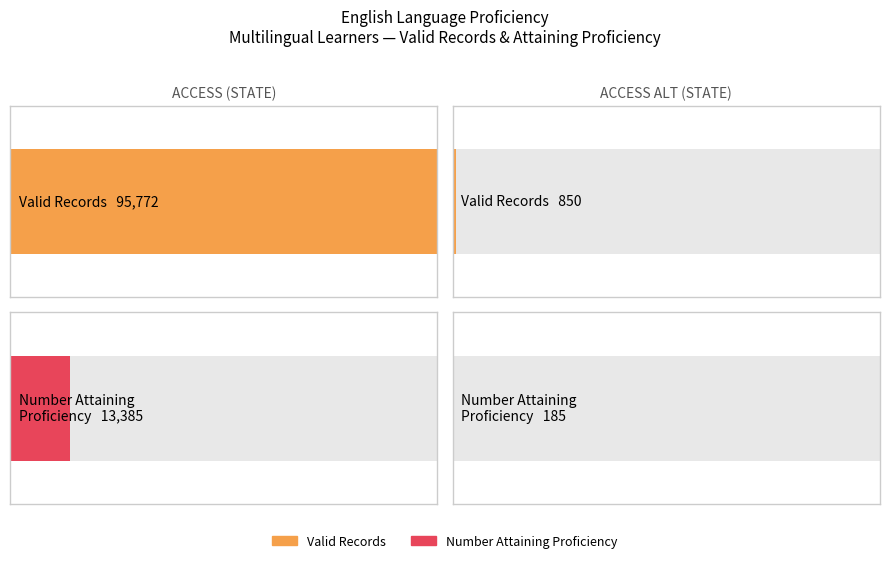

What is the total value across all series at ACCESS (STATE)?

109157